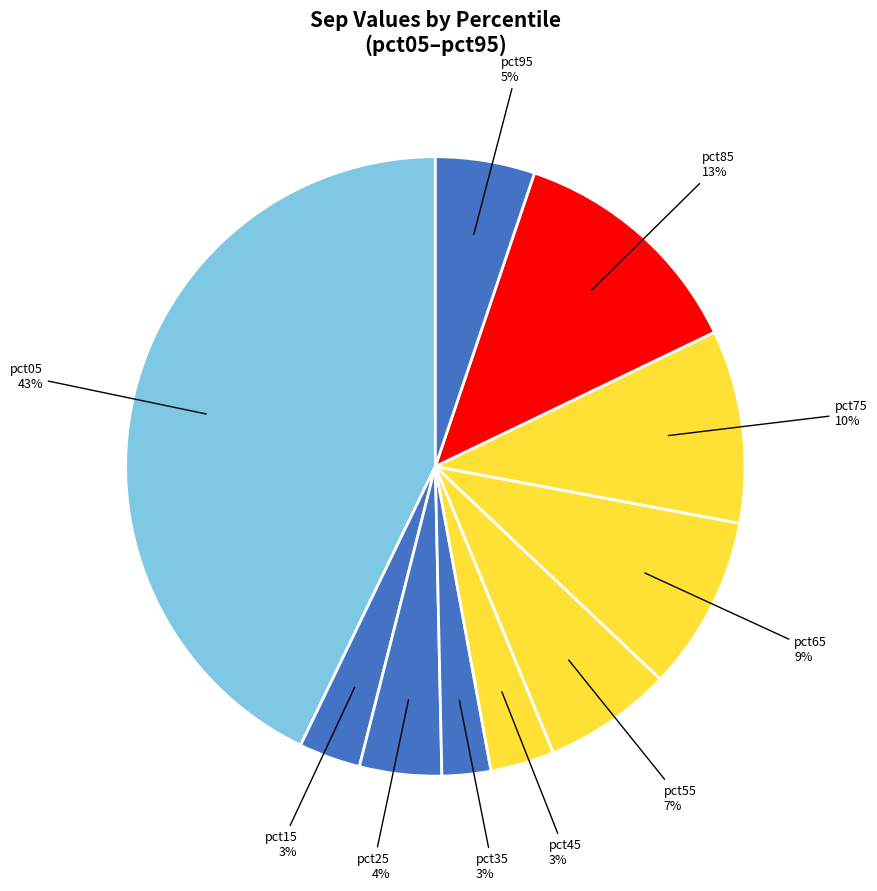

To the nearest percent, what is the difference between the largest and smallest slice percentages?

40%